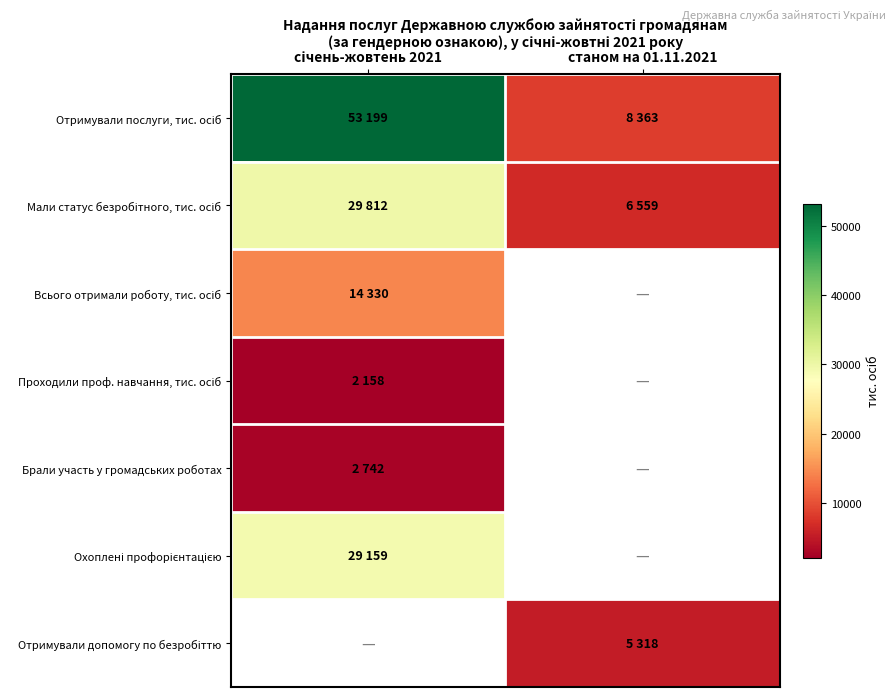

At which label is Проходили проф. навчання, тис. осіб closest to 2158?

січень-жовтень 2021